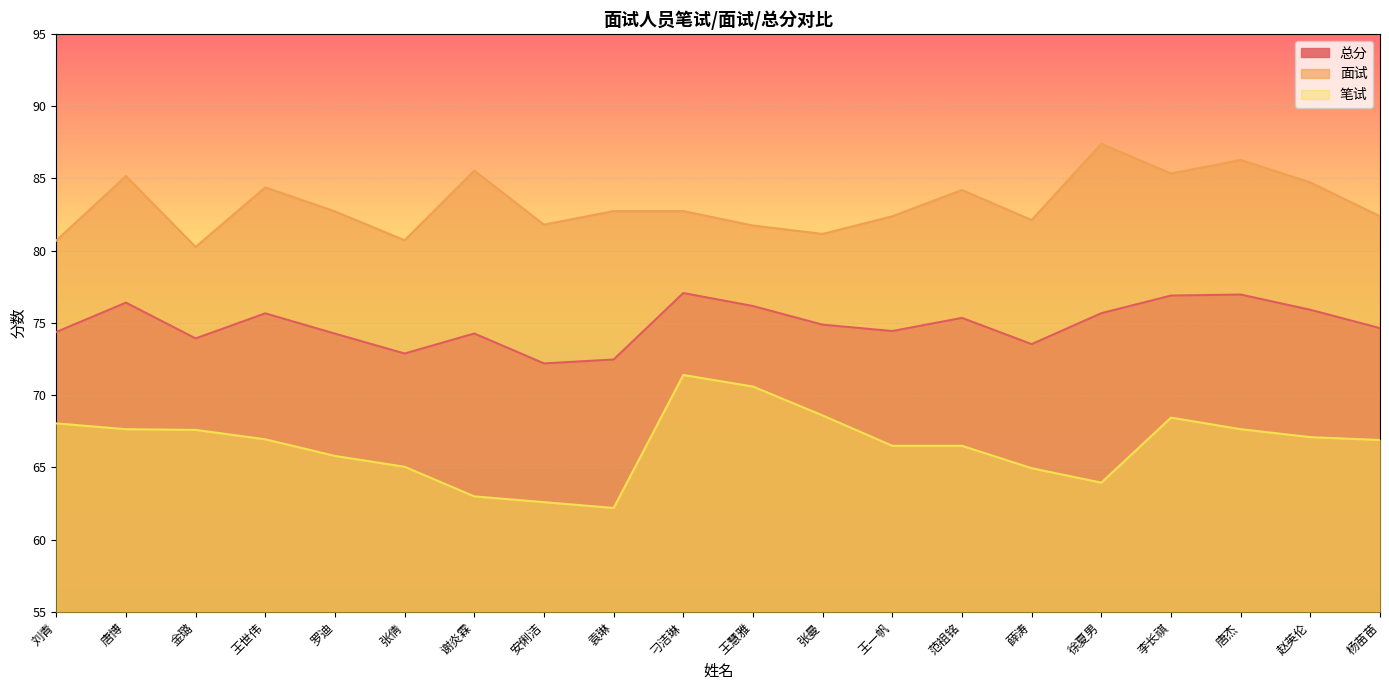

List the series in order of their overall mean, highest first.

面试, 总分, 笔试